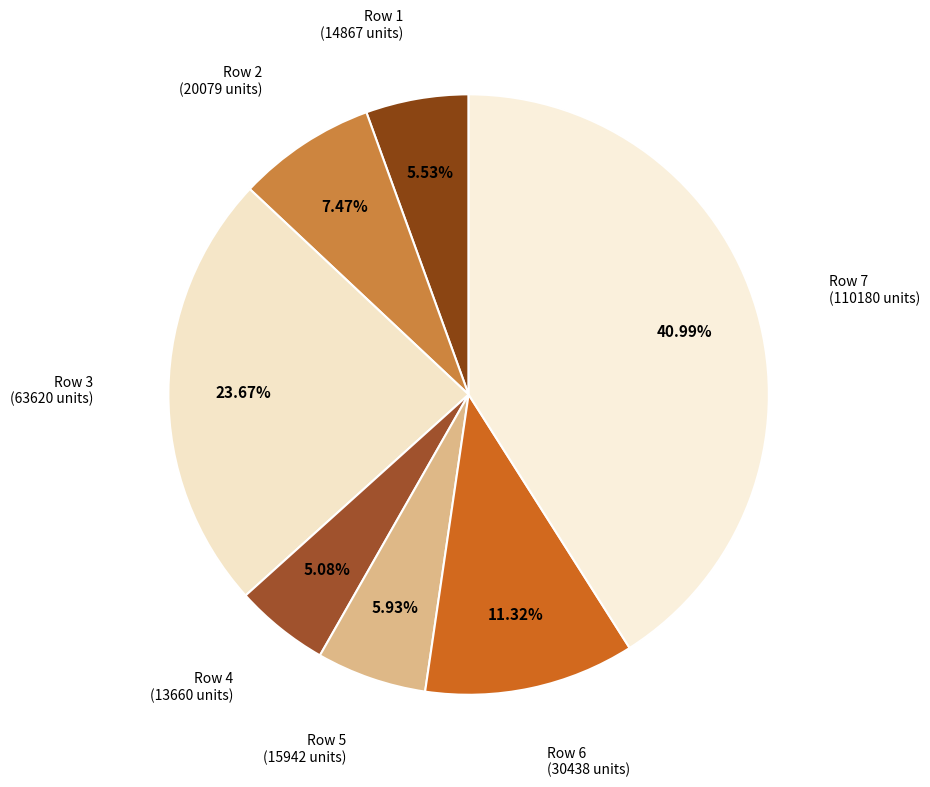

How many slices are in this pie chart?

7